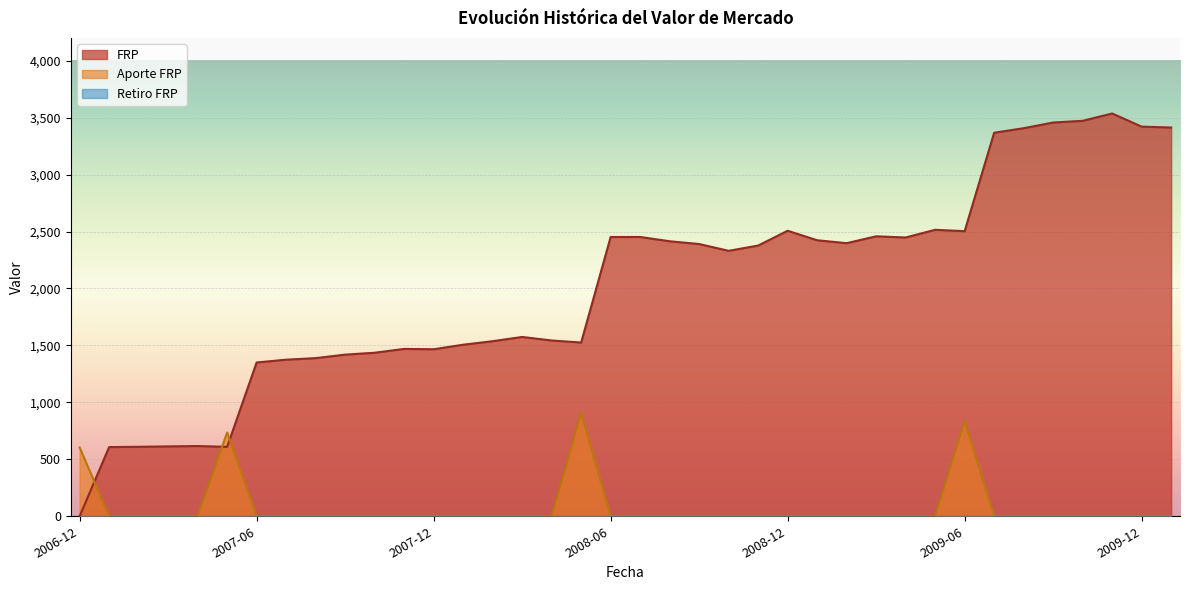

What is the maximum value for Aporte FRP?

909.1